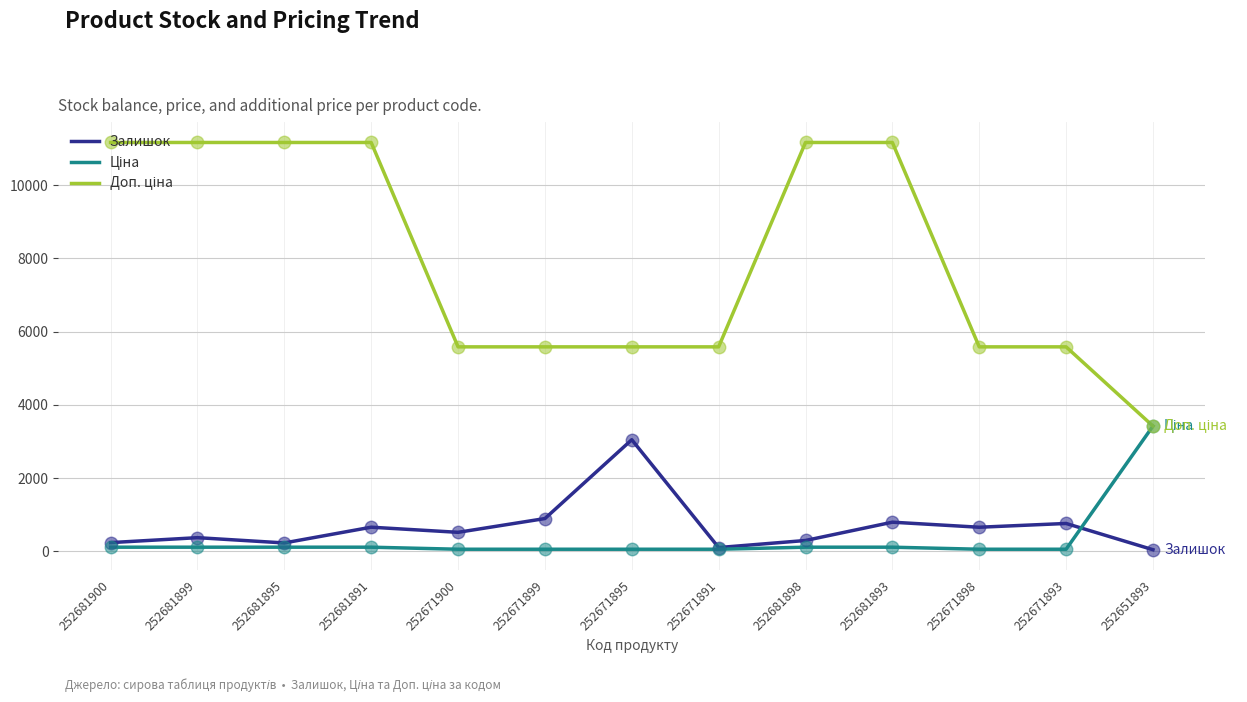

What is the maximum value shown in the chart?

11169.0